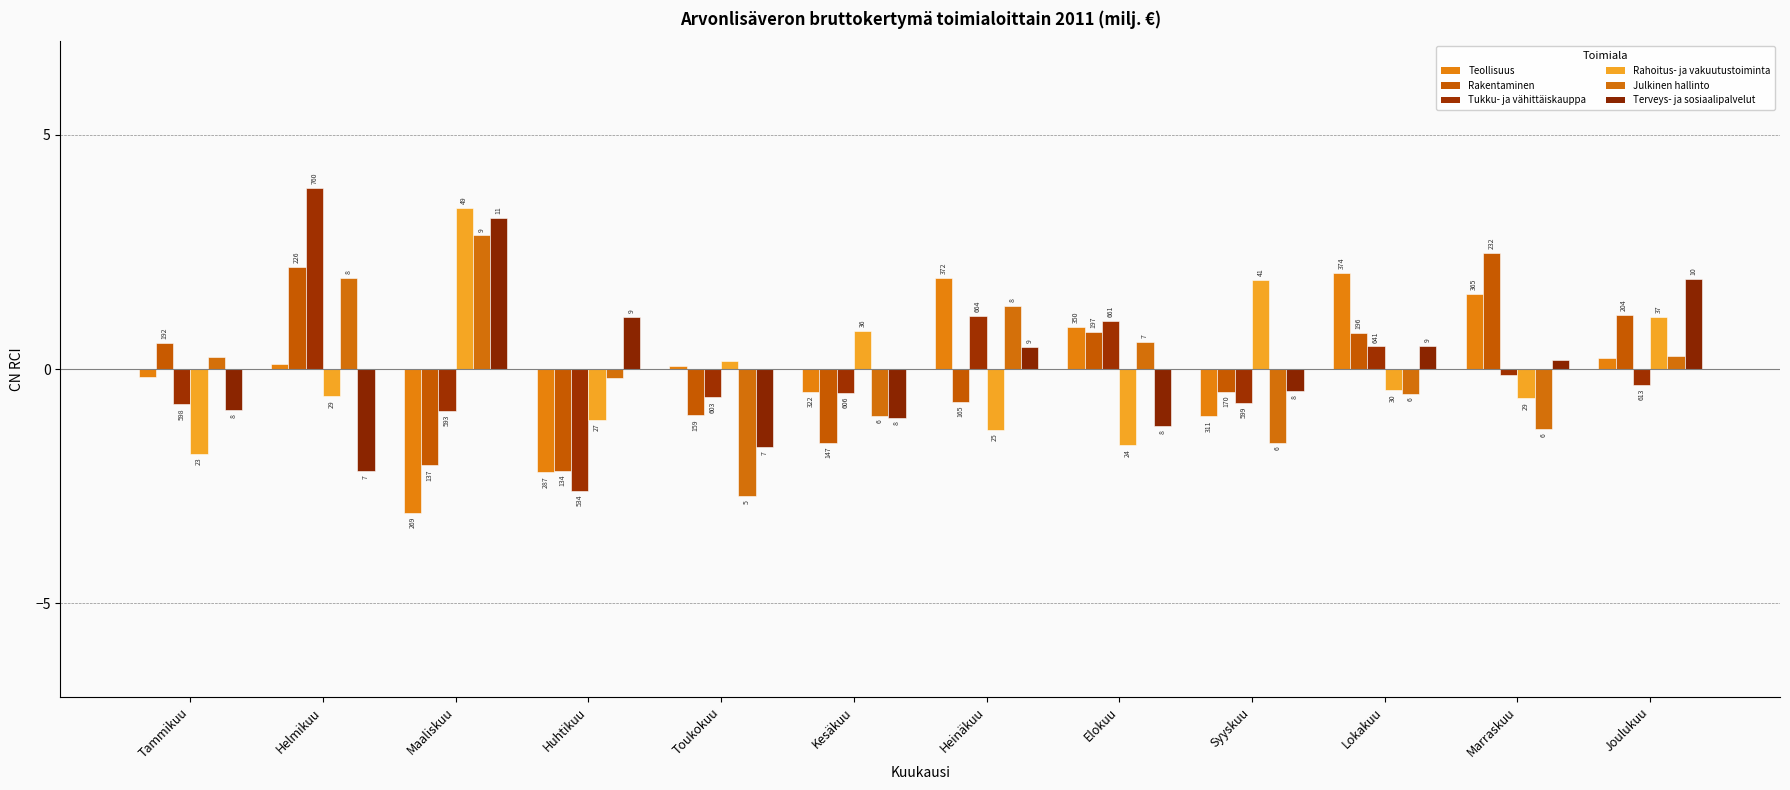

What is the difference between the maximum and minimum values in the Rakentaminen series?

4.7